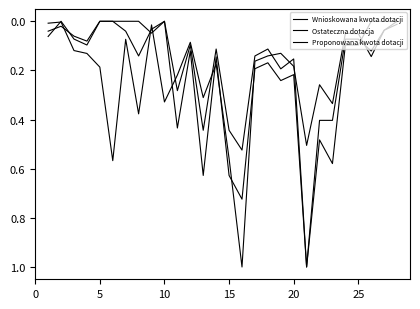

How many interior local valleys does the Proponowana kwota dotacji series have?

7